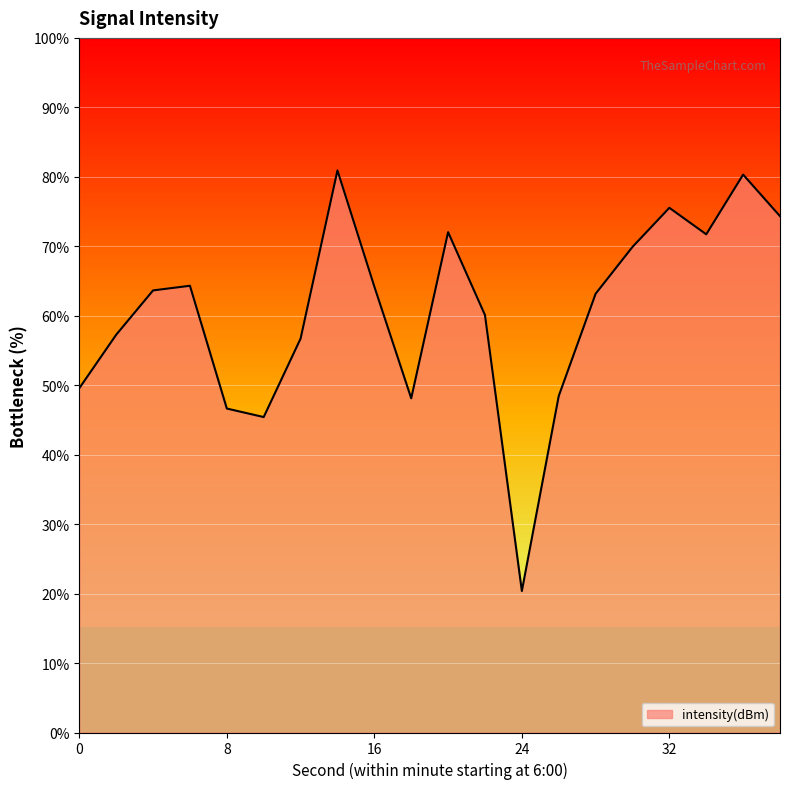

What is the minimum value shown in the chart?

20.4